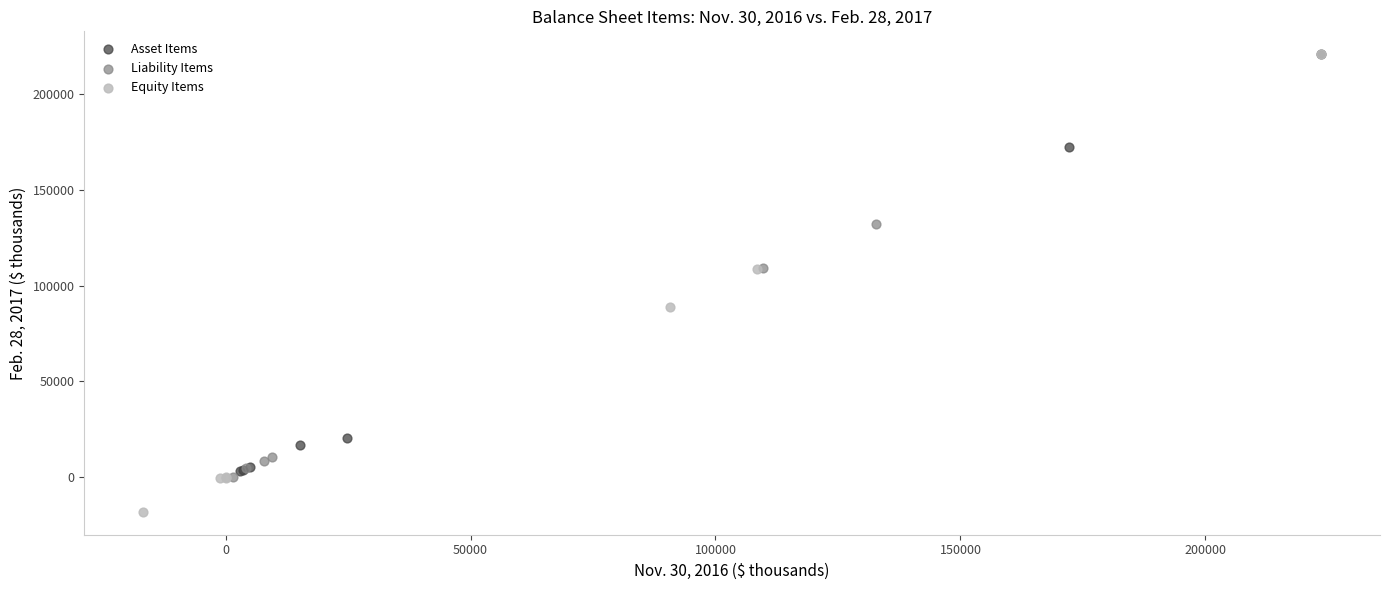

Which series has the largest Y range (max minus min)?

Equity Items